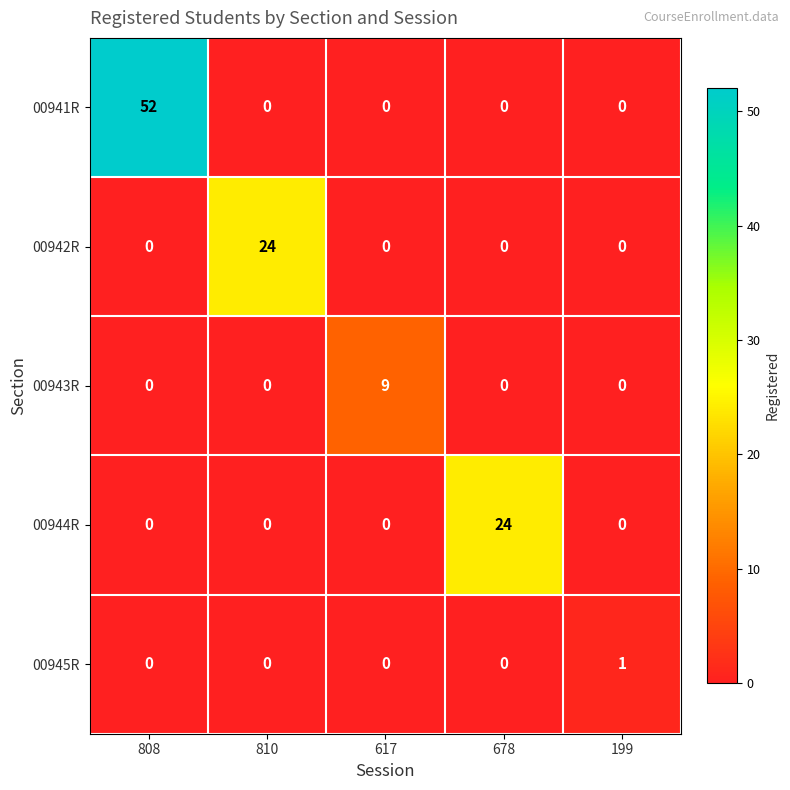

What is the spread (max minus min) of values at 810?

24